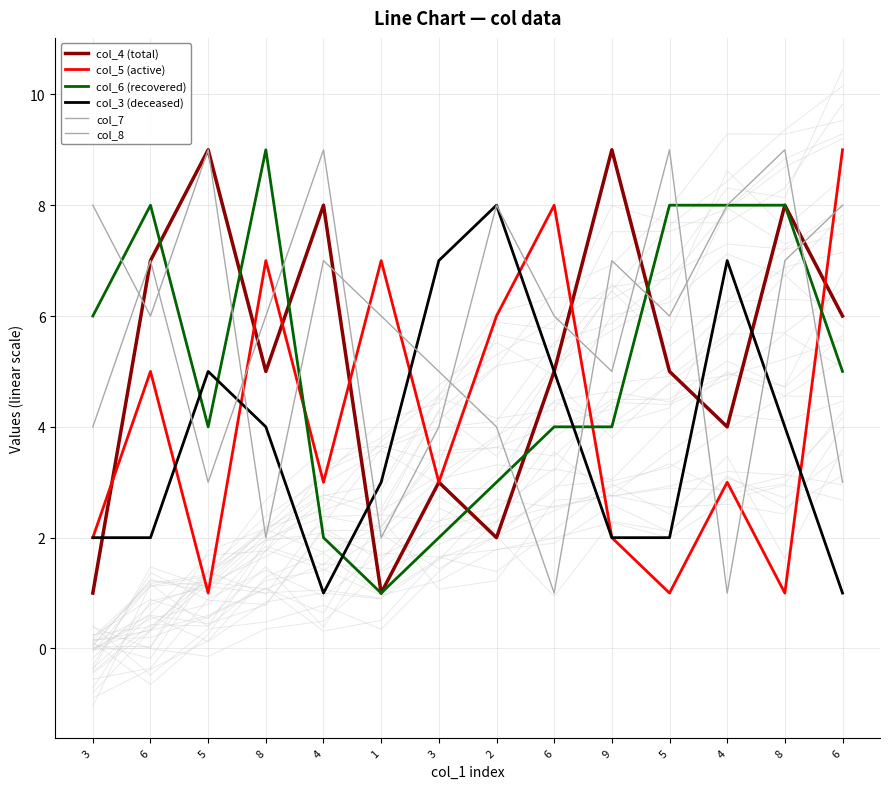

What is the sum of the col_5 (active) values at 3 and 4?

6